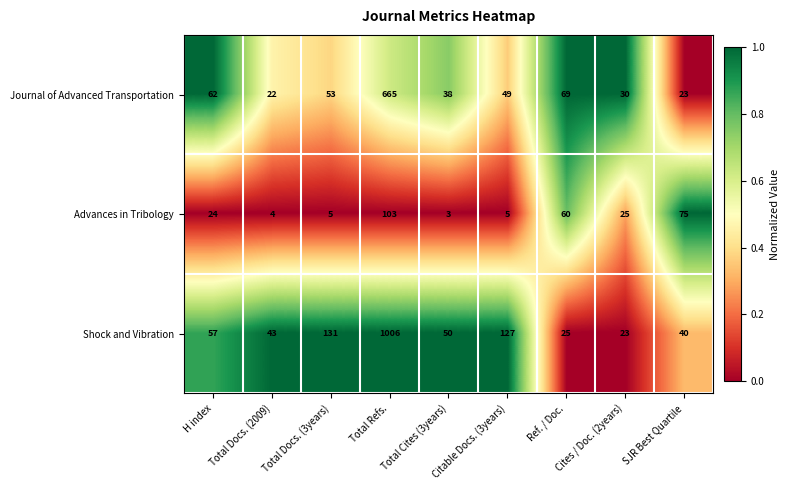

List the series in order of their peak value, highest first.

Shock and Vibration, Journal of Advanced Transportation, Advances in Tribology